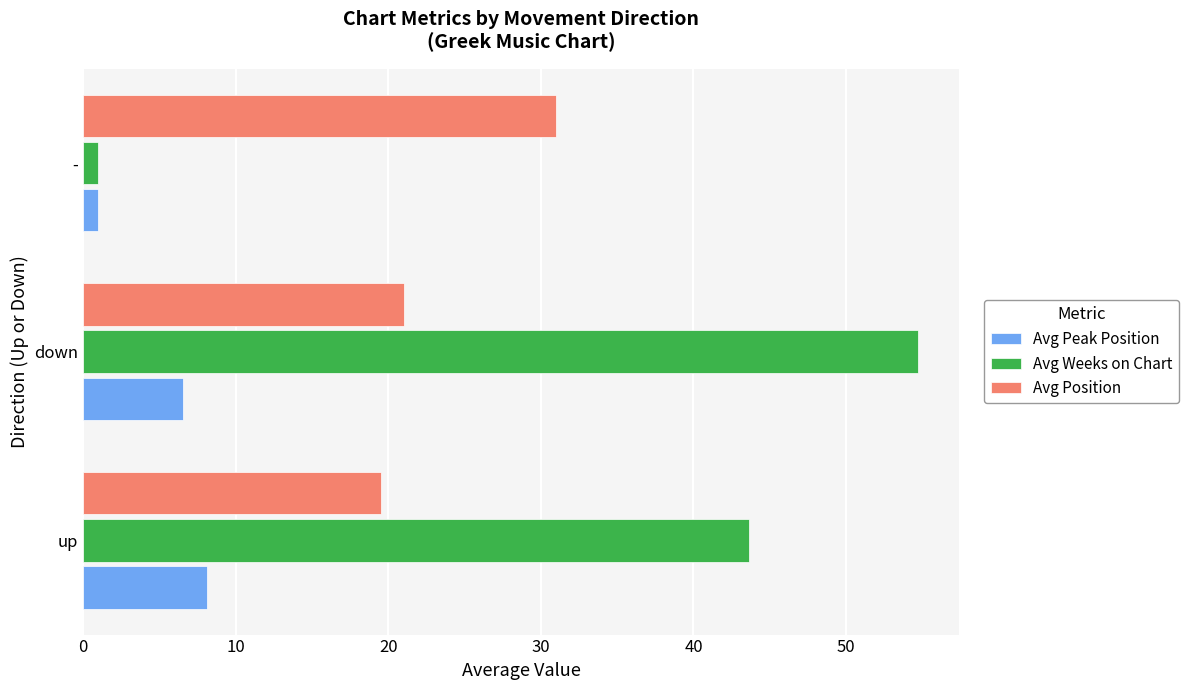

Which series has the widest spread of values?

Avg Weeks on Chart